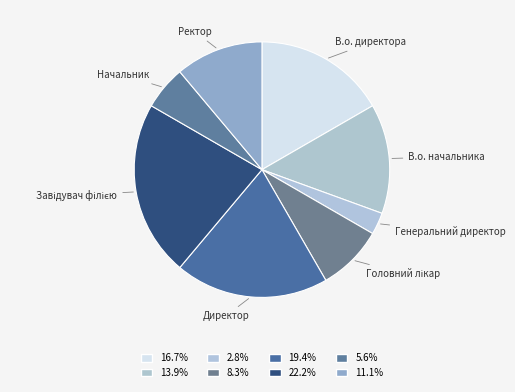

What is the smallest slice in the pie chart?

Генеральний директор